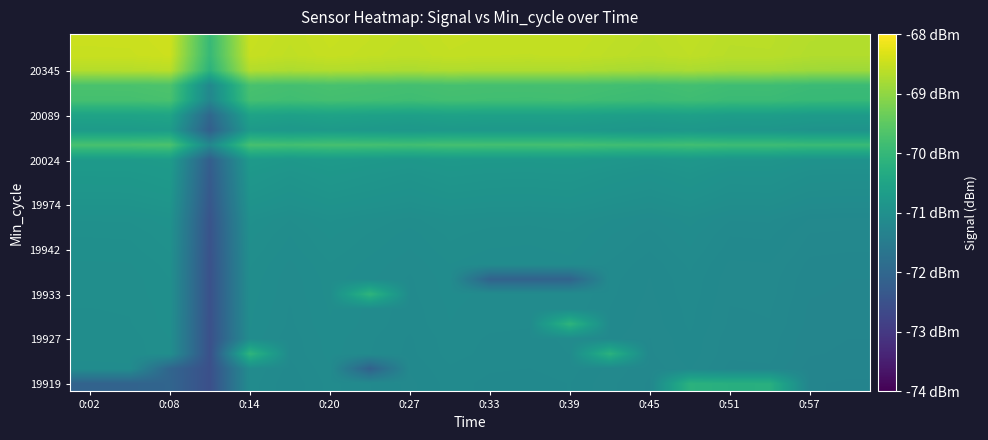

How many series are shown in this chart?

24